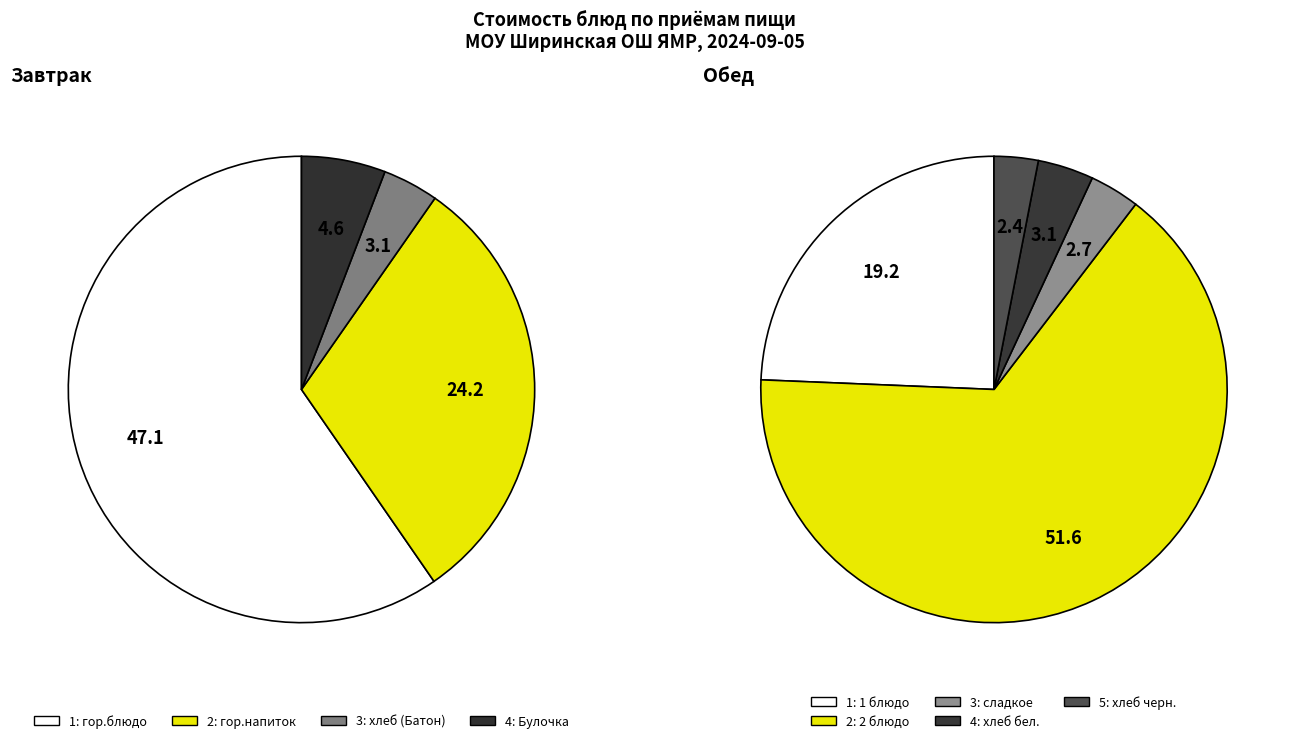

Approximately how many times larger is the value at Булочка домашняя compared to хлеб черн. (Хлеб ржаной)?

1.9